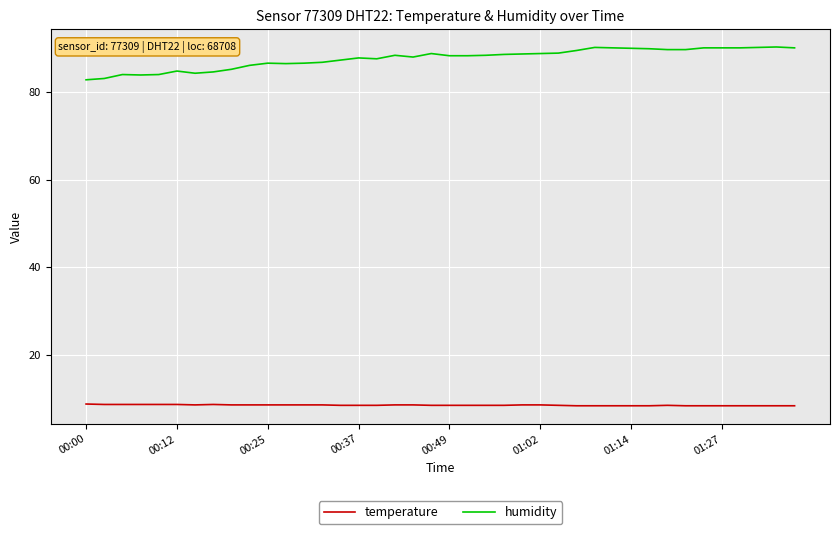

List the series in order of their peak value, highest first.

humidity, temperature